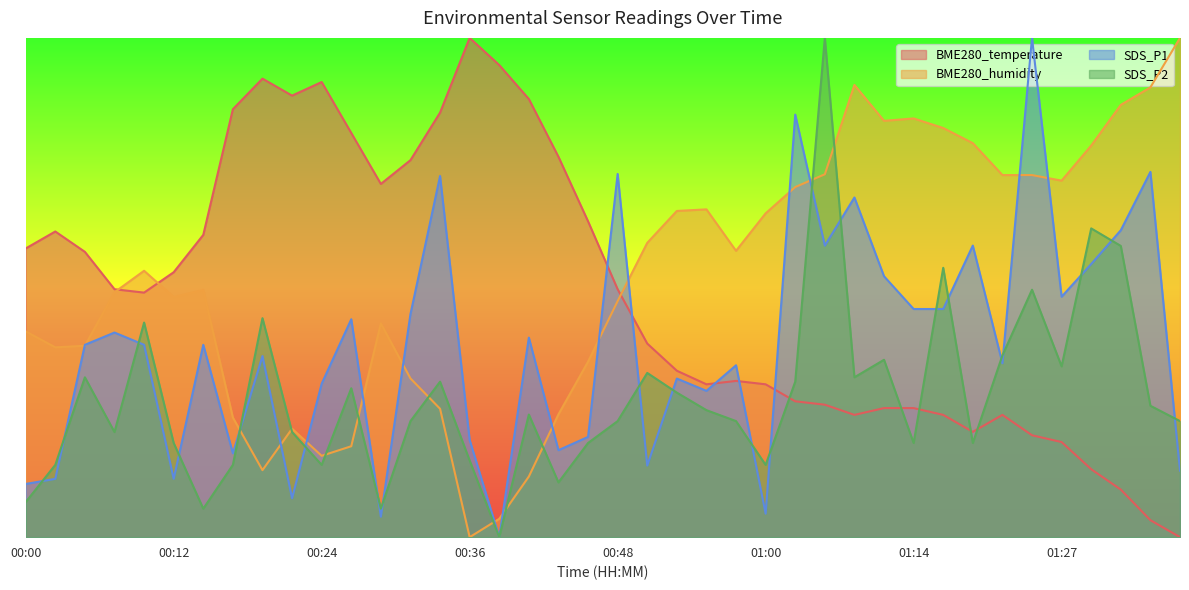

Where is SDS_P1 nearest to the value 40?

01:27